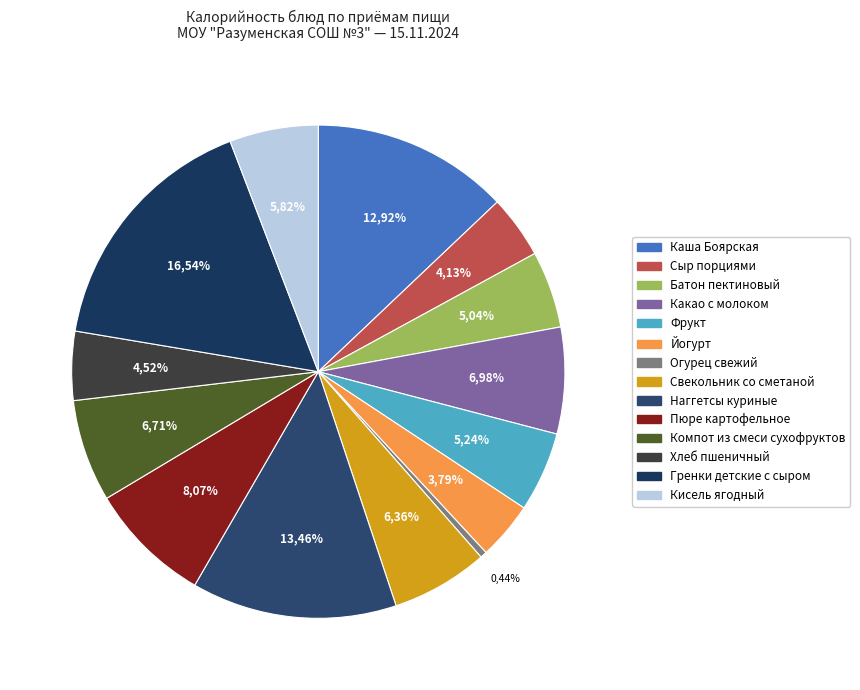

True or false: Компот из смеси сухофруктов accounts for 7% of the total.

True